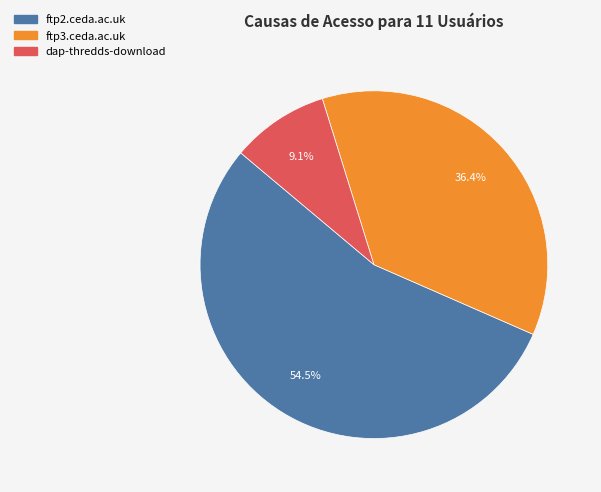

Count the number of slices in the pie.

3